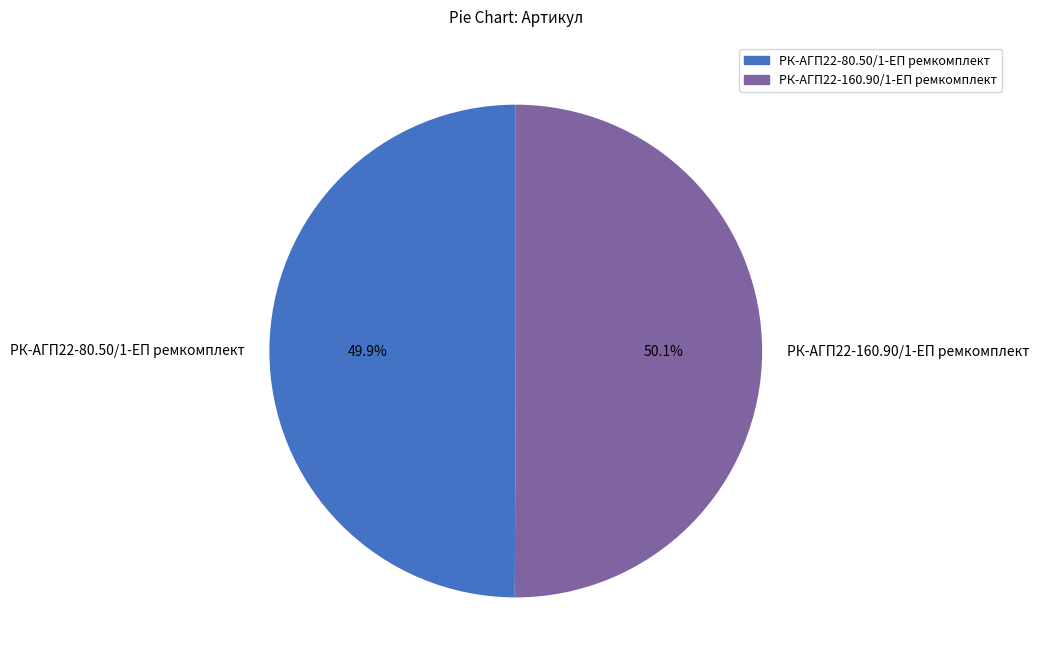

Does any single category account for the majority?

Yes